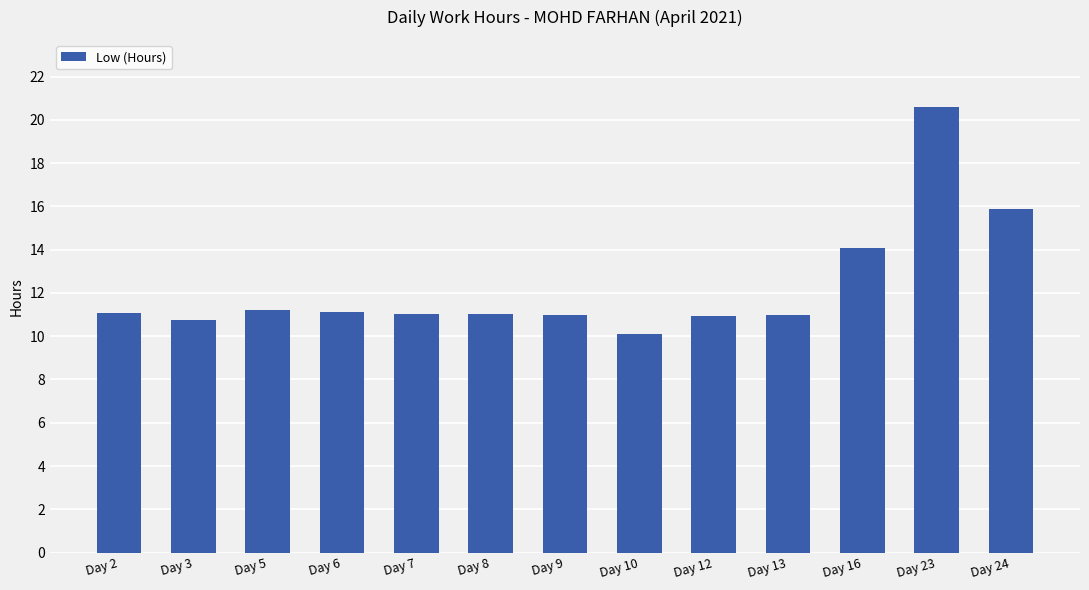

Is it true that the value at Day 13 is 16.2?

False